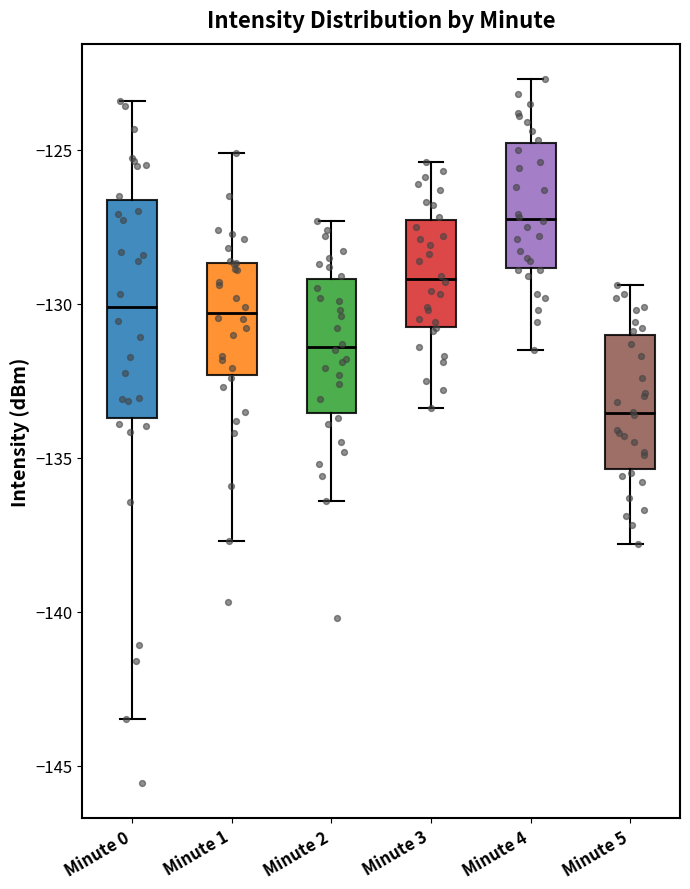

Where is the upper edge of the box for Minute 1 on the y-axis? The values are not printed on the chart, so give them approximately, as read against the axis.

-128.5